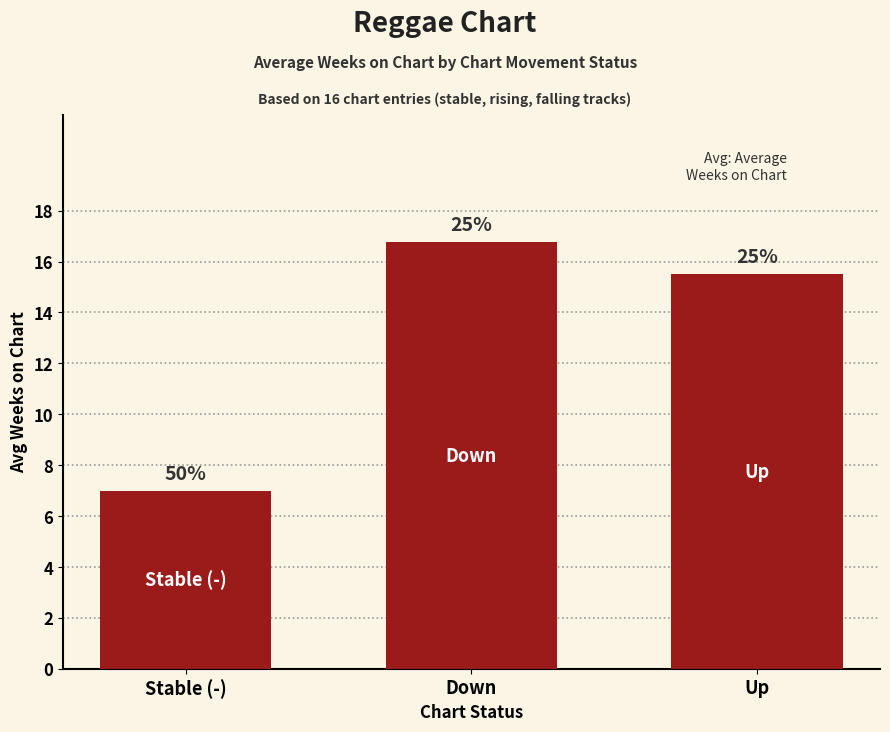

What is the label of the 3rd bar from the right?

Stable (-)